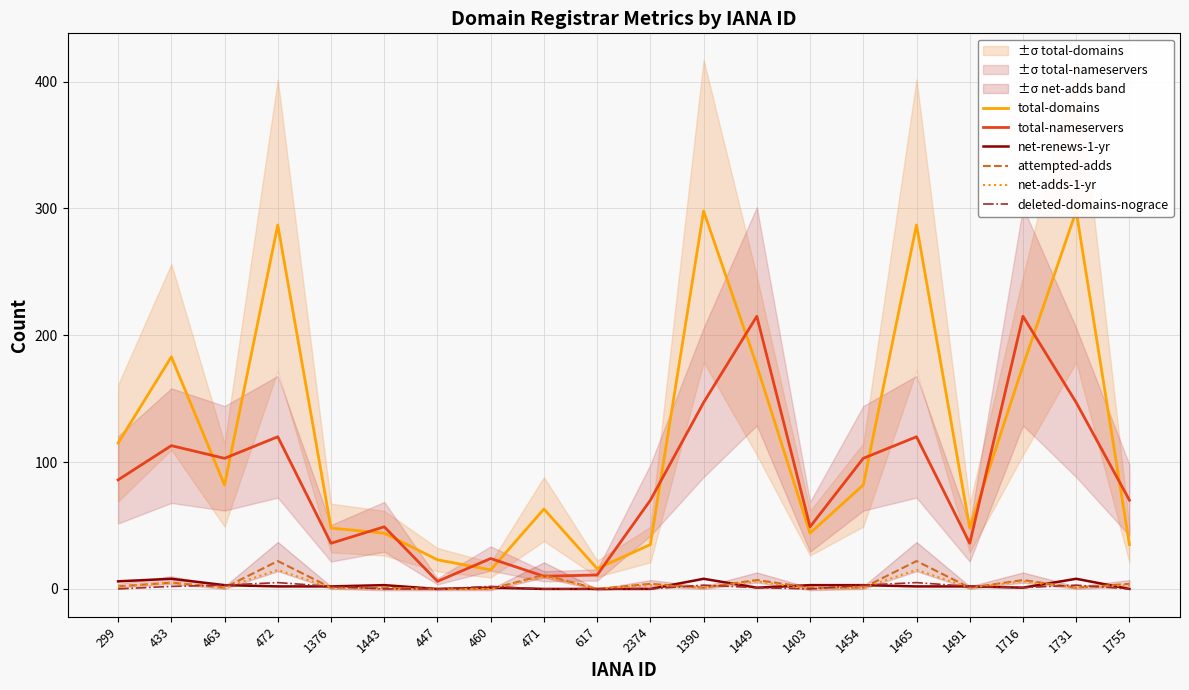

What is the label of the 13th point from the left?

1449